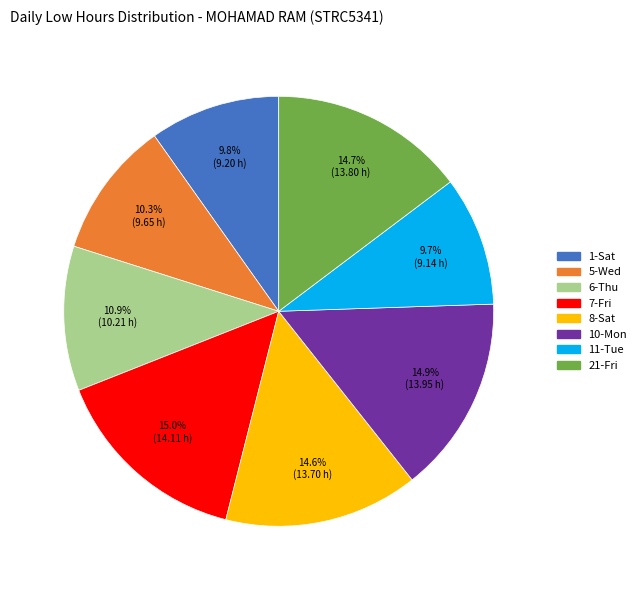

What percentage is NOT represented by 6-Thu?

89.1%